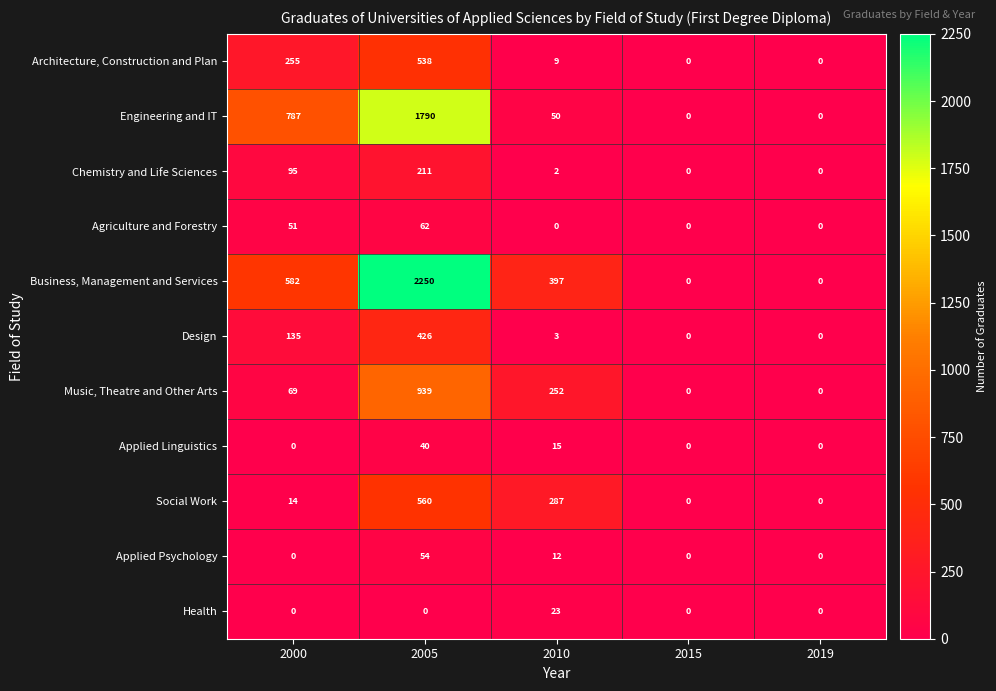

At which label is Design closest to 213?

2000